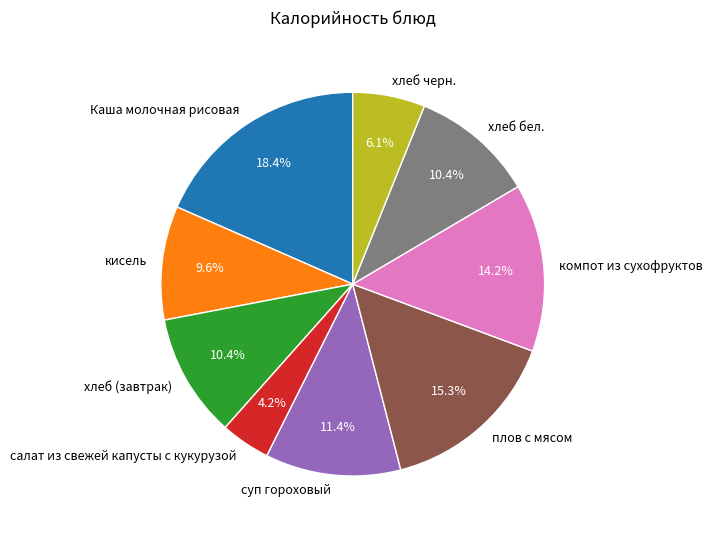

What percentage is NOT represented by кисель?

90.4%